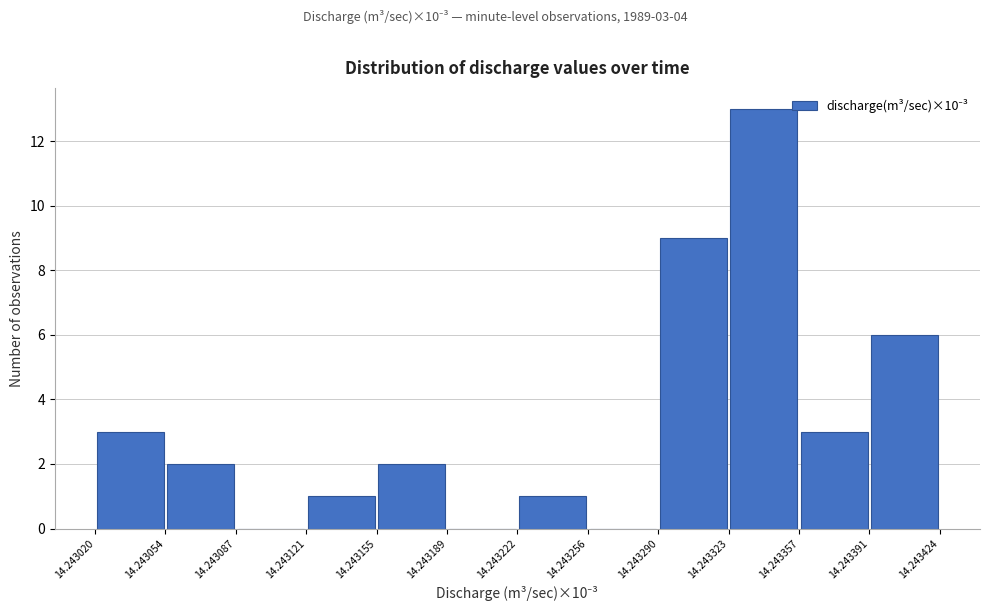

Over which range of the x-axis is the bar tallest?

14.243323 to 14.243357